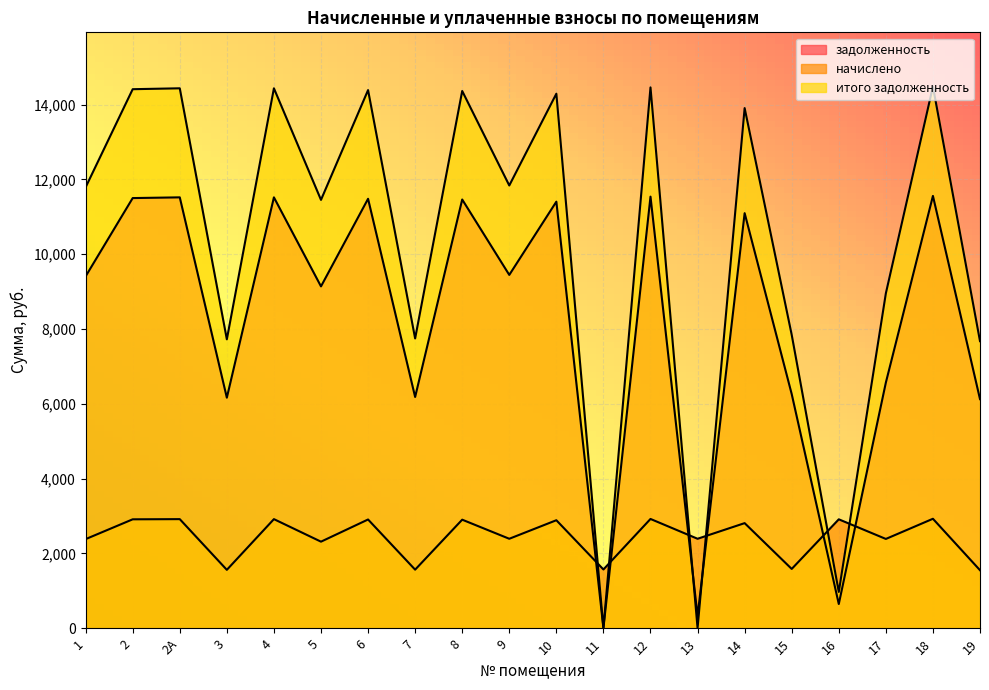

What is the label of the 8th point from the right?

12